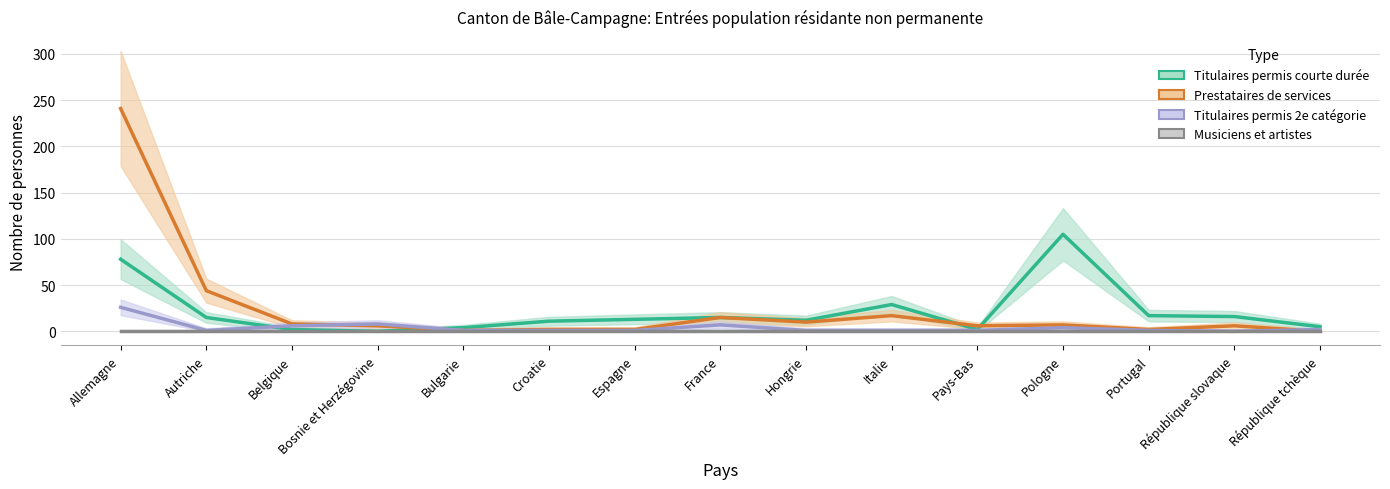

At which label is Titulaires permis courte durée 2 (Total) closest to 13?

Bosnie et Herzégovine